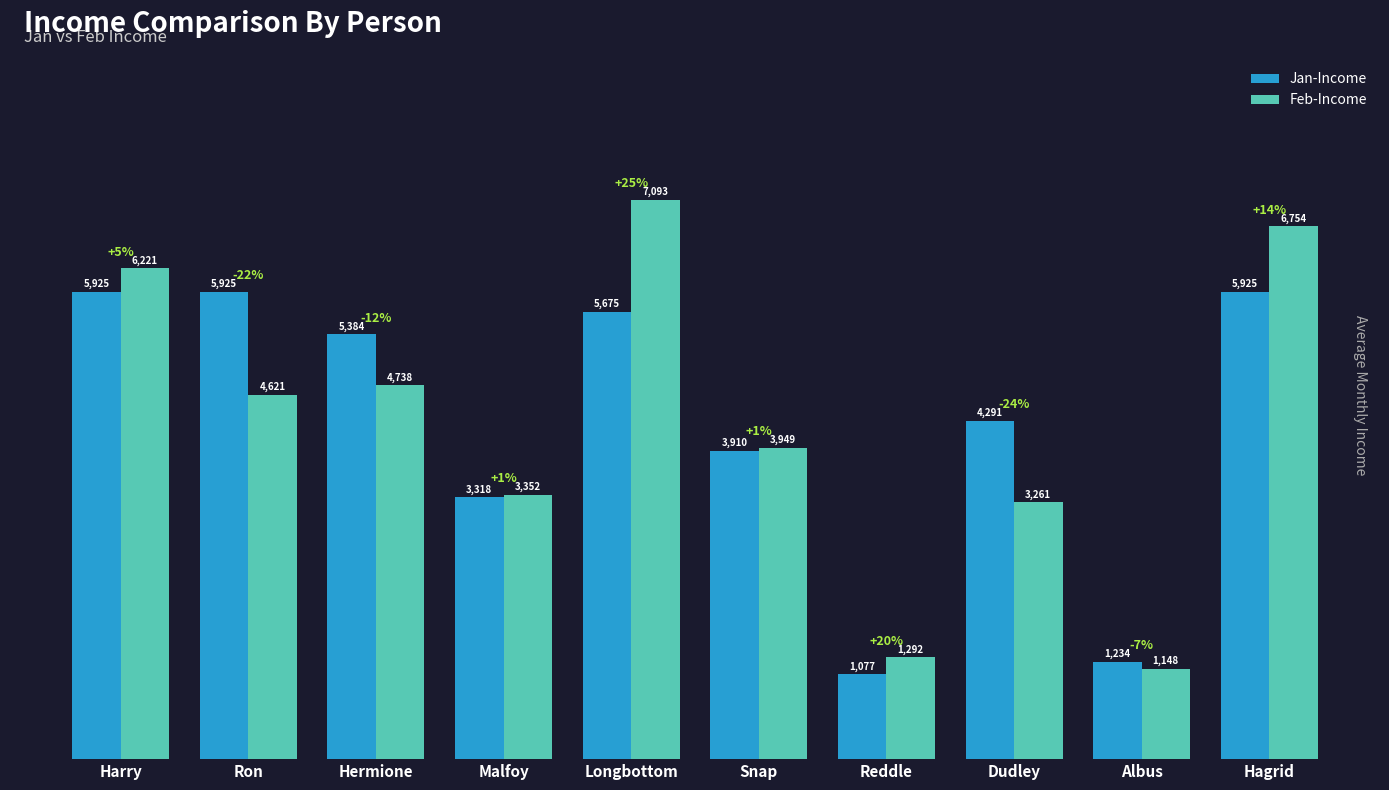

What is the difference between the highest and lowest values at Albus?

86.4